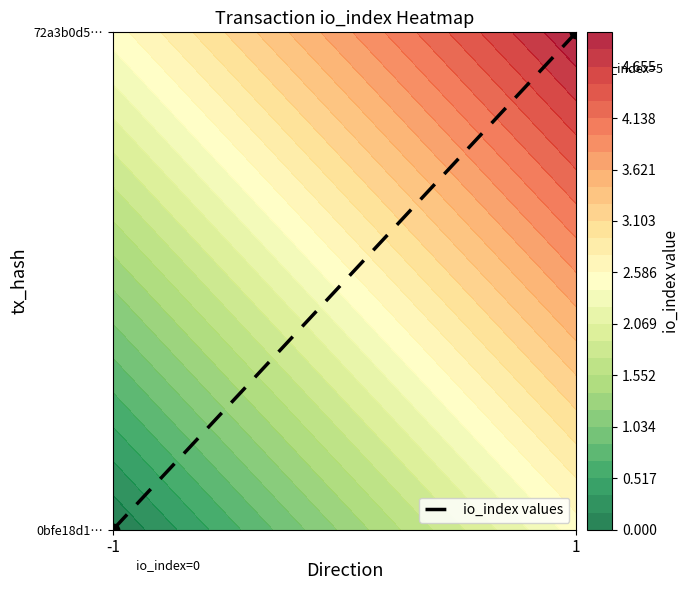

Rank the categories by value from lowest to highest.

-1, 1